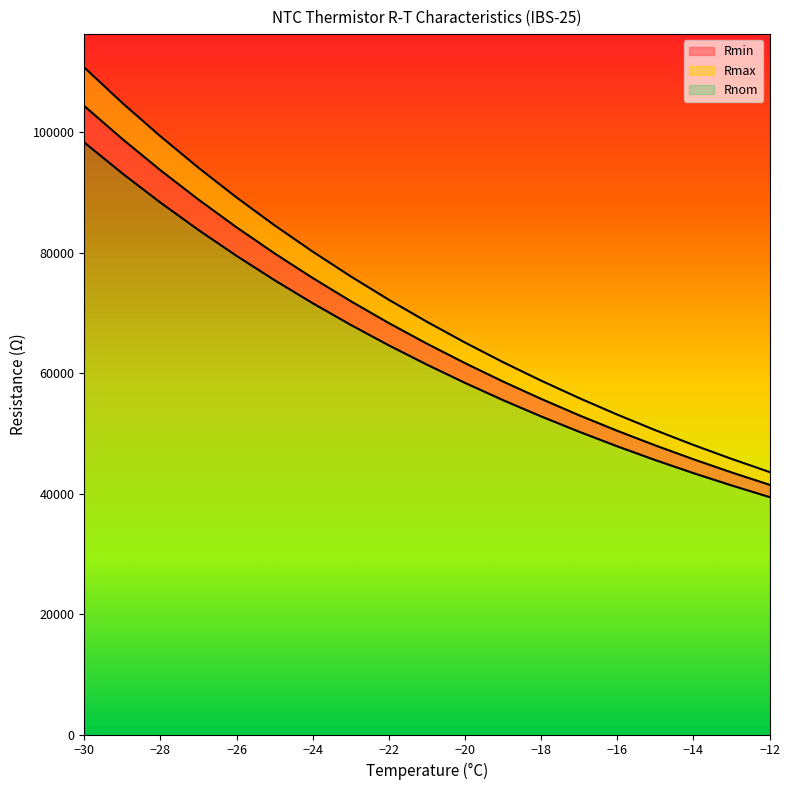

Which label corresponds to the smallest value in the chart?

-12